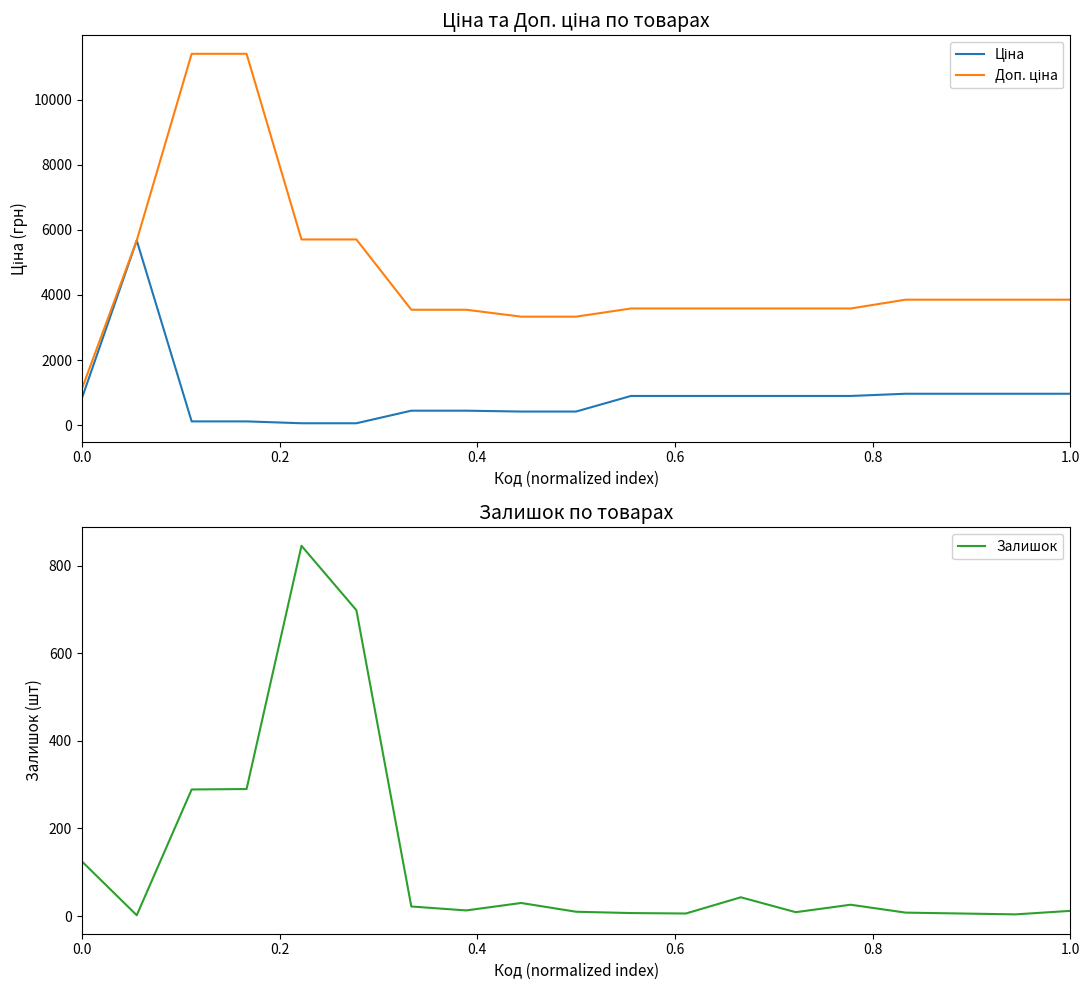

True or false: Доп. ціна and Ціна intersect in this chart.

False